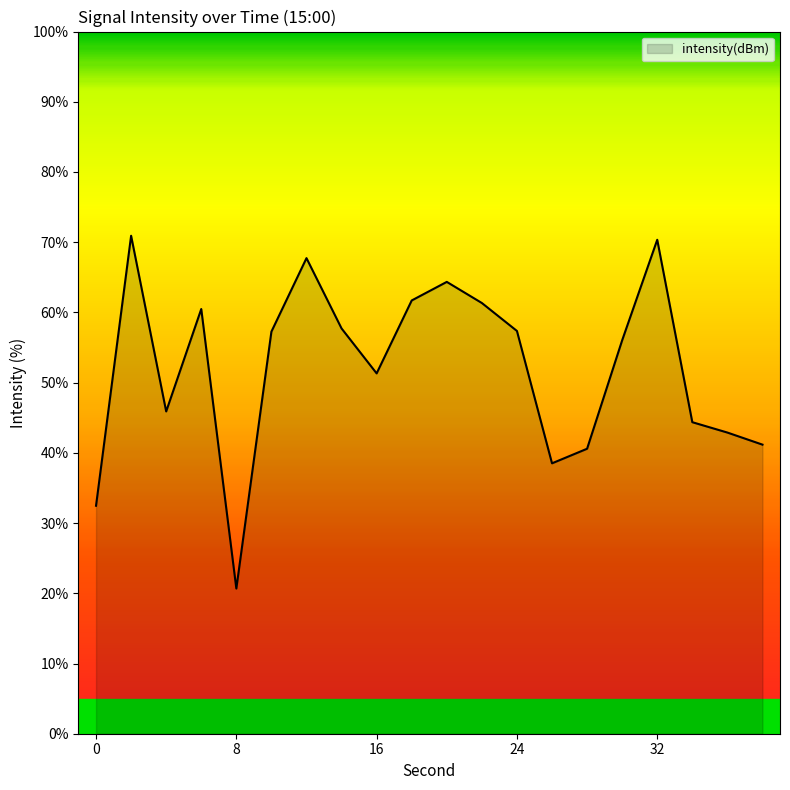

What is the greatest value displayed?

70.9